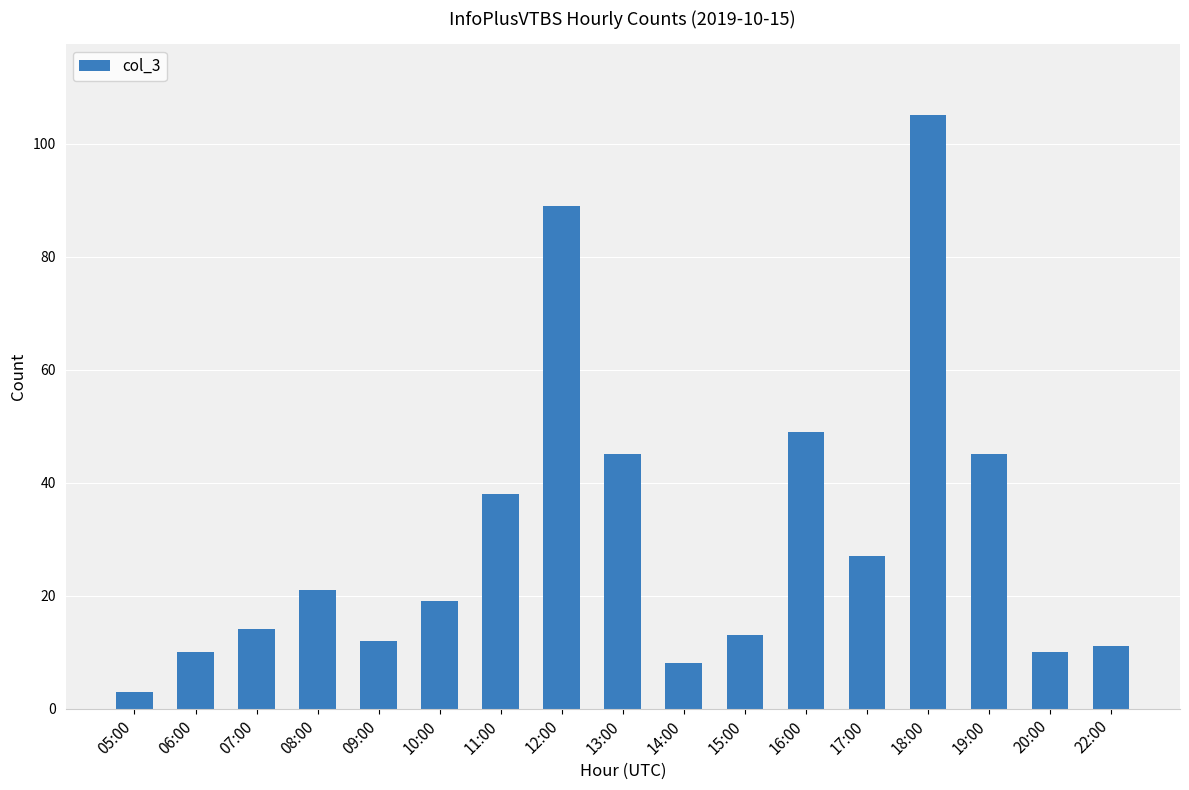

Where is the data nearest to the value 54?

16:00